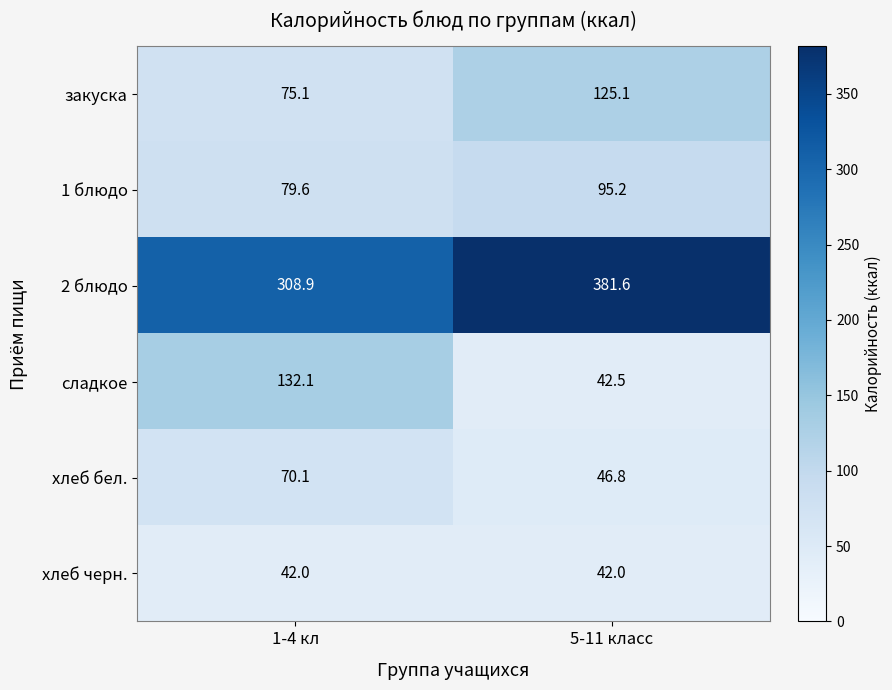

At which category is the sum across all series the highest?

5-11 класс